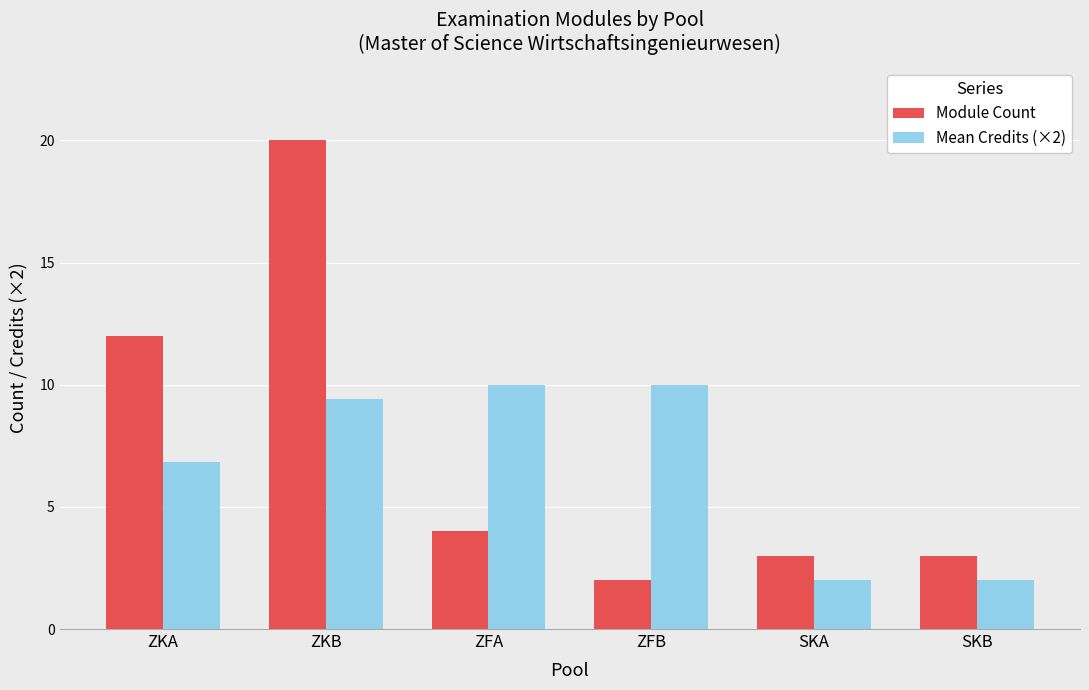

List the series in order of their overall mean, lowest first.

Mean Credits (×2), Module Count